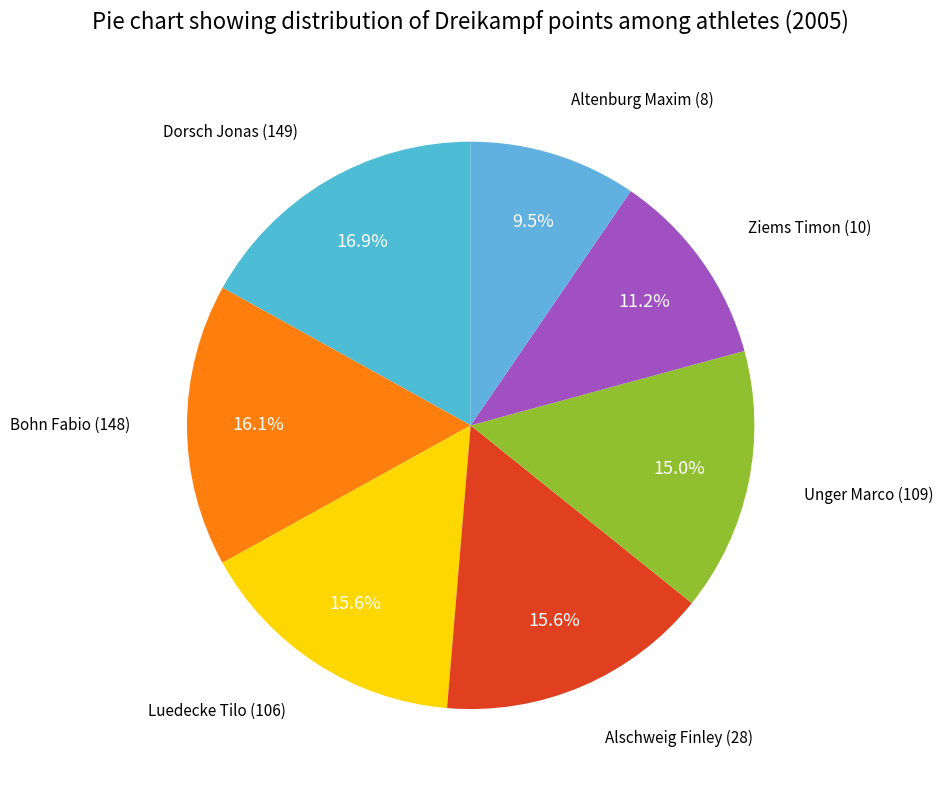

Rank the categories by value from highest to lowest.

Dorsch Jonas (149), Bohn Fabio (148), Luedecke Tilo (106), Alschweig Finley (28), Unger Marco (109), Ziems Timon (10), Altenburg Maxim (8)